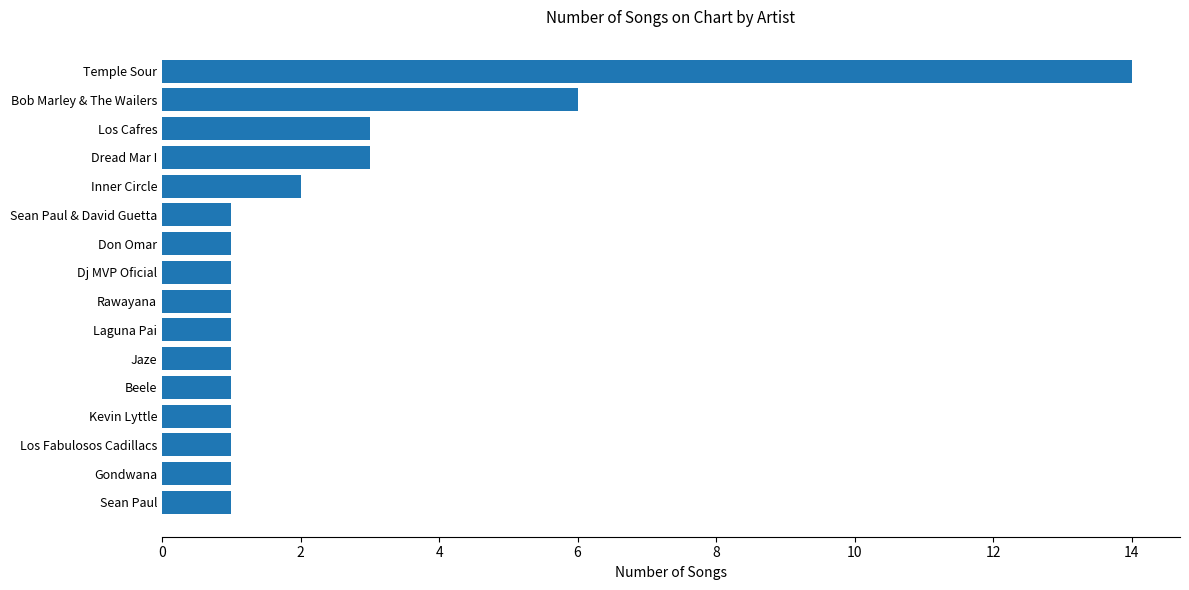

At which label is the value closest to 7?

Bob Marley & The Wailers